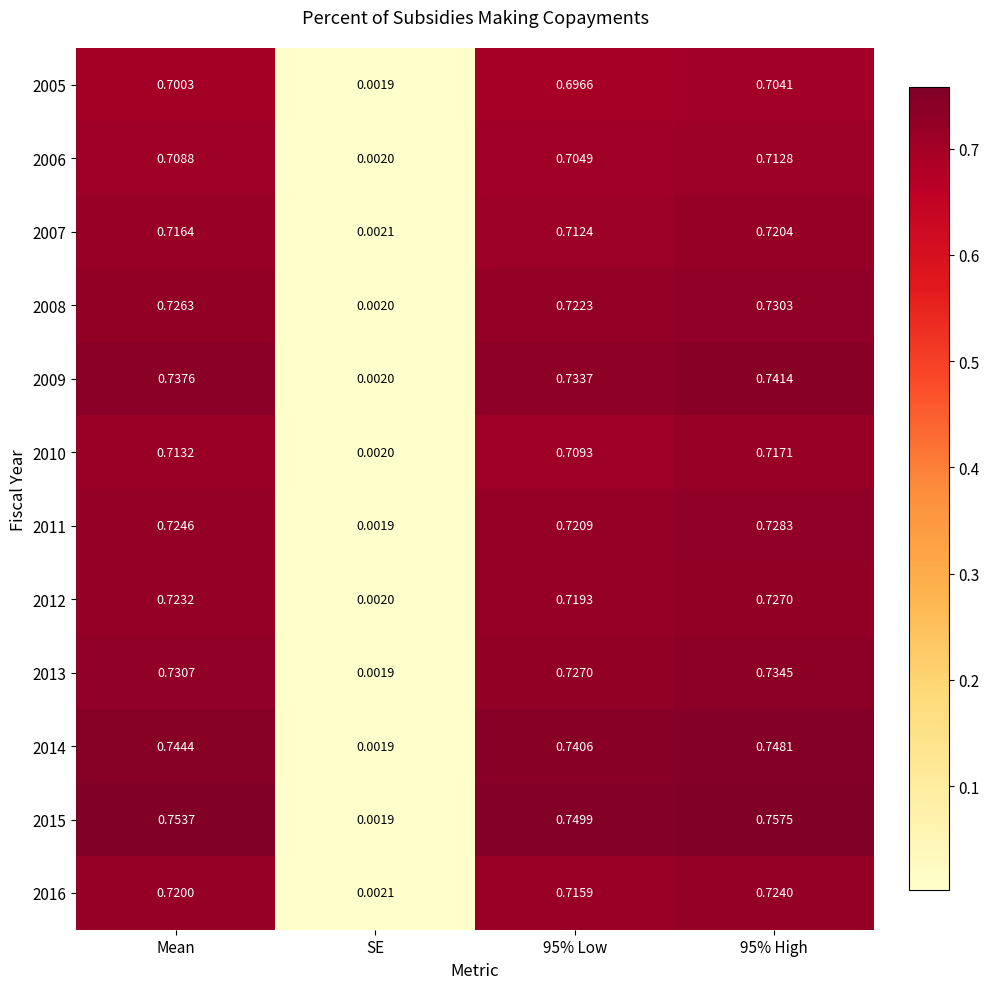

At which label does 2010 reach its minimum?

SE